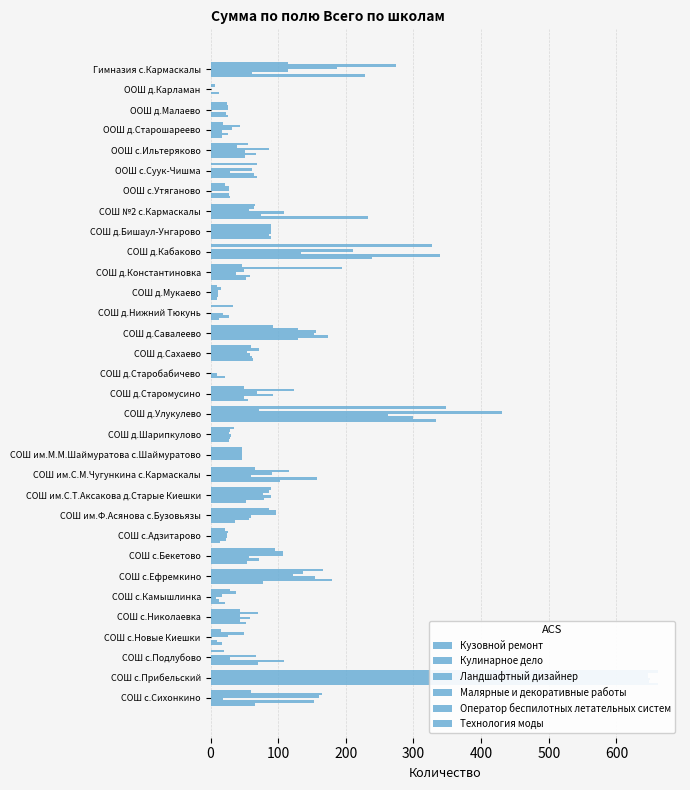

Reading left to right, list all the values displayed in this chart.

Кузовной ремонт: 114	0	24	18	55	68	22	66	90	327	46	10	33	93	59	0	50	348	34	47	65	90	87	21	95	166	28	44	15	20	661	60
Кулинарное дело: 274	7	26	44	39	0	27	64	90	0	194	16	0	129	71	0	124	71	28	47	116	86	96	26	107	136	37	70	49	0	647	164
Ландшафтный дизайнер: 187	0	26	31	86	61	27	57	90	211	50	11	0	156	54	0	69	431	27	47	91	78	96	24	107	122	17	43	26	67	647	161
Малярные и декоративные работы: 114	0	0	17	51	29	0	108	90	134	37	11	19	153	58	10	93	263	30	47	59	90	59	24	57	155	8	58	0	28	649	19
Оператор беспилотных летательных систем: 61	13	23	25	67	64	27	74	87	339	58	11	27	174	61	21	49	299	29	47	157	79	57	23	71	180	12	44	10	109	648	153
Технология моды: 228	0	26	17	51	68	28	233	90	239	52	10	12	129	63	0	55	334	27	0	103	53	36	14	54	77	21	53	17	70	661	66